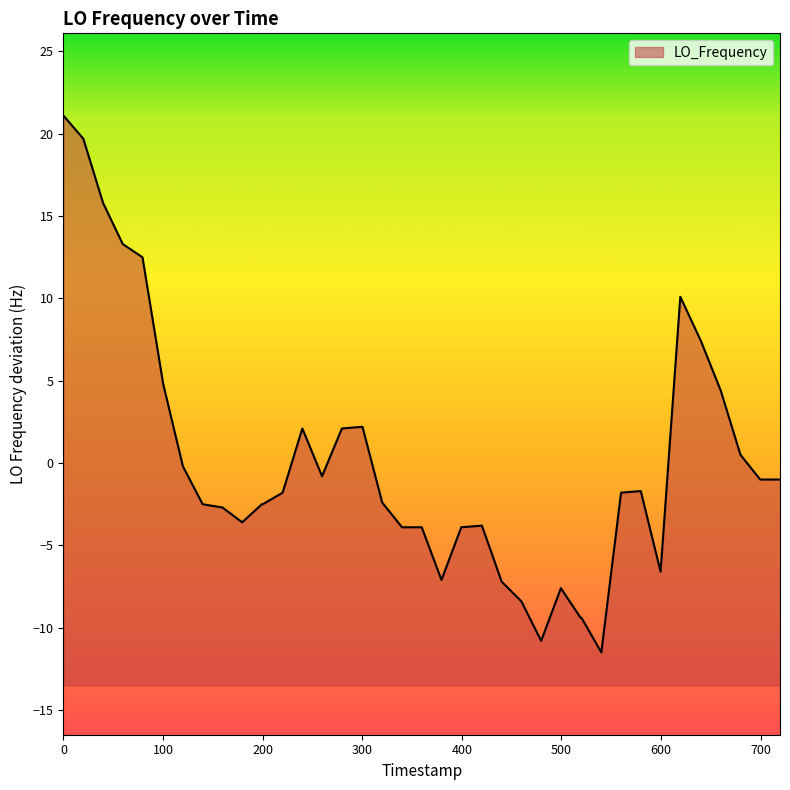

Reading right to left, what are all the values shown in this chart?

-1.0	-1.0	0.5	4.4	7.4	10.1	-6.6	-1.7	-1.8	-11.5	-9.4	-9.4	-7.6	-10.8	-8.4	-7.2	-3.8	-3.9	-7.1	-3.9	-3.9	-2.4	2.2	2.2	2.1	-0.8	2.1	-1.8	-2.5	-2.5	-3.6	-2.7	-2.5	-0.2	4.8	12.5	13.3	15.8	19.7	21.1